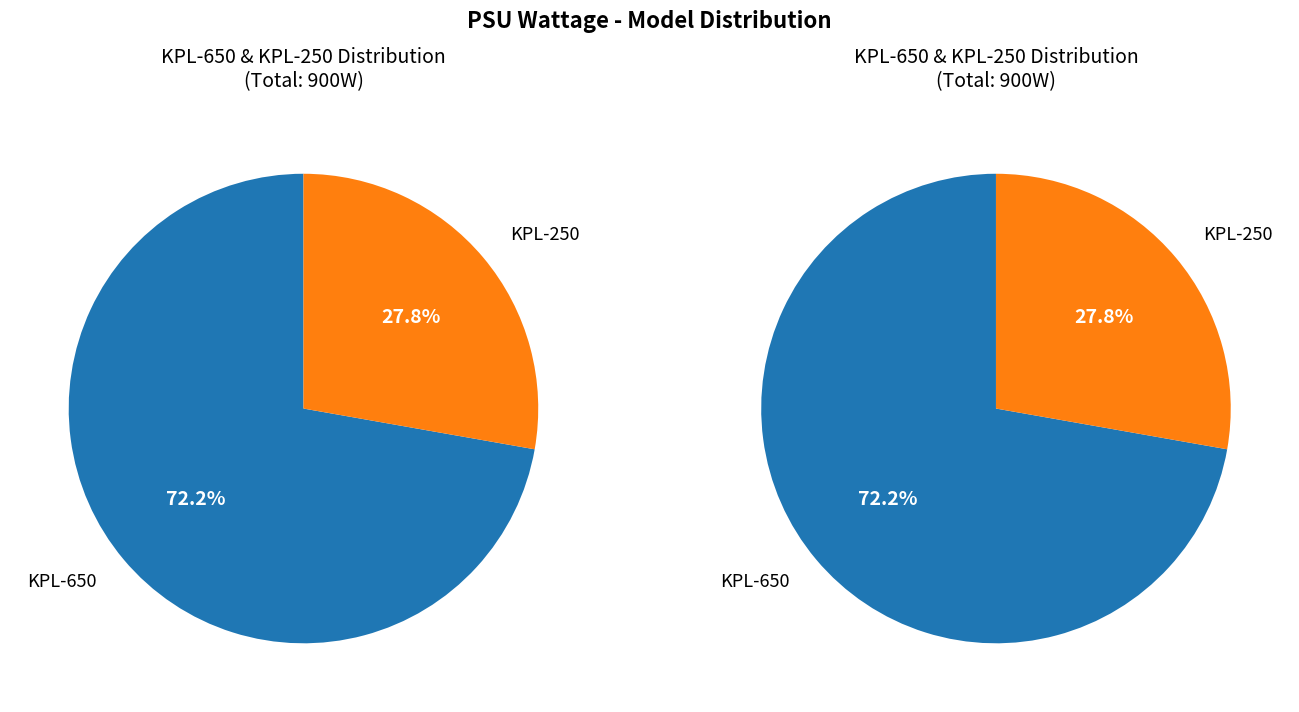

Between KPL-250 and KPL-650, which is larger?

KPL-650